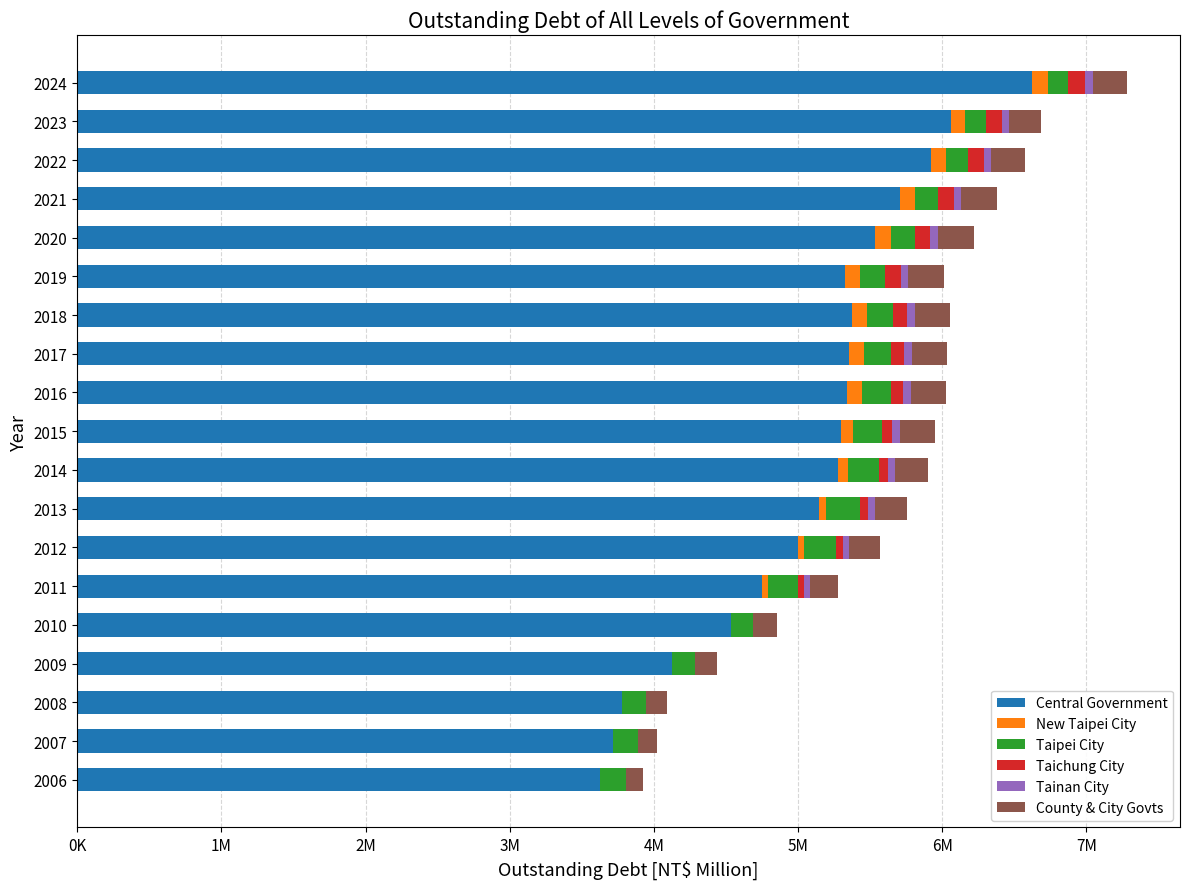

Count the number of data series in this chart.

6